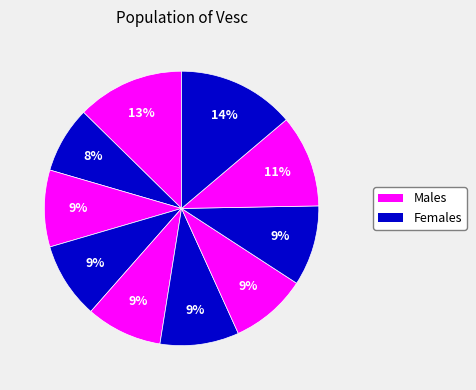

How many slices are in this pie chart?

10